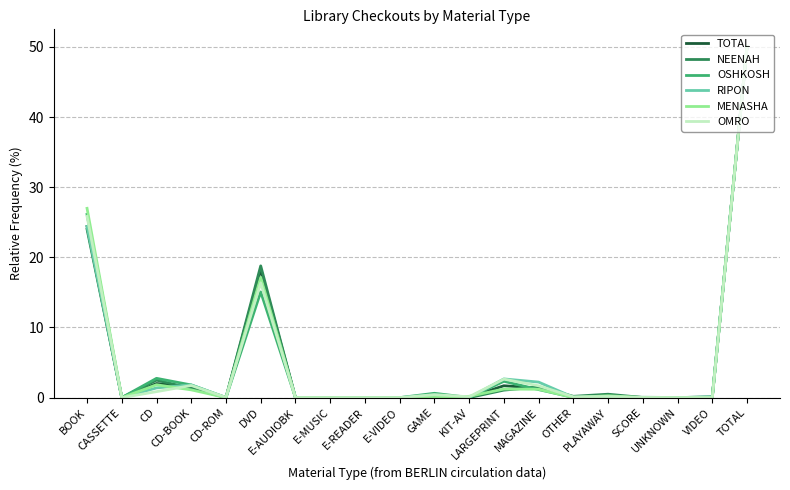

What is the greatest value displayed?

50.0